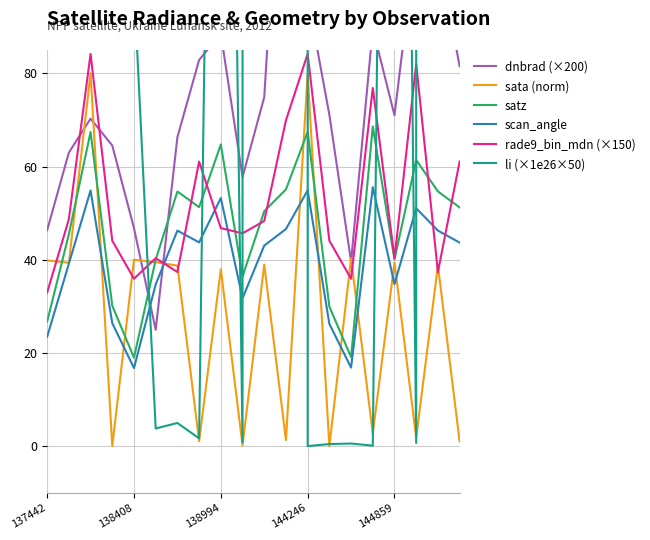

At which label does rade9_bin_mdn (×150) reach its minimum?

137442